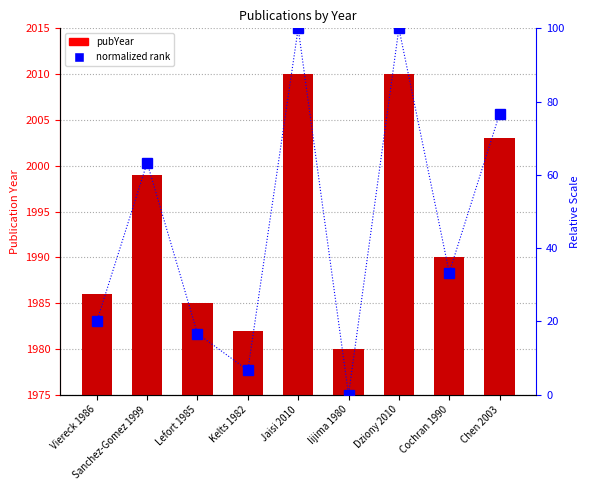

The value of normalized rank at Viereck 1986 is 20.0. True or false?

True